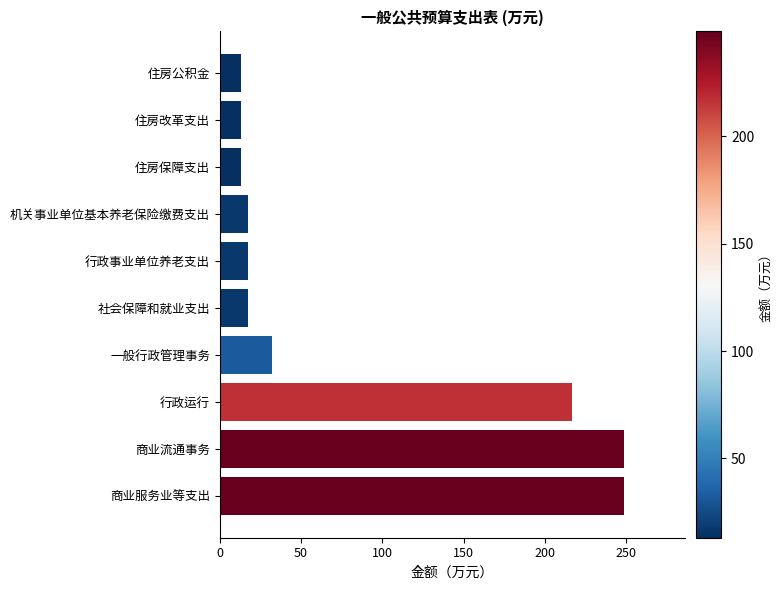

What is the minimum value shown in the chart?

13.1